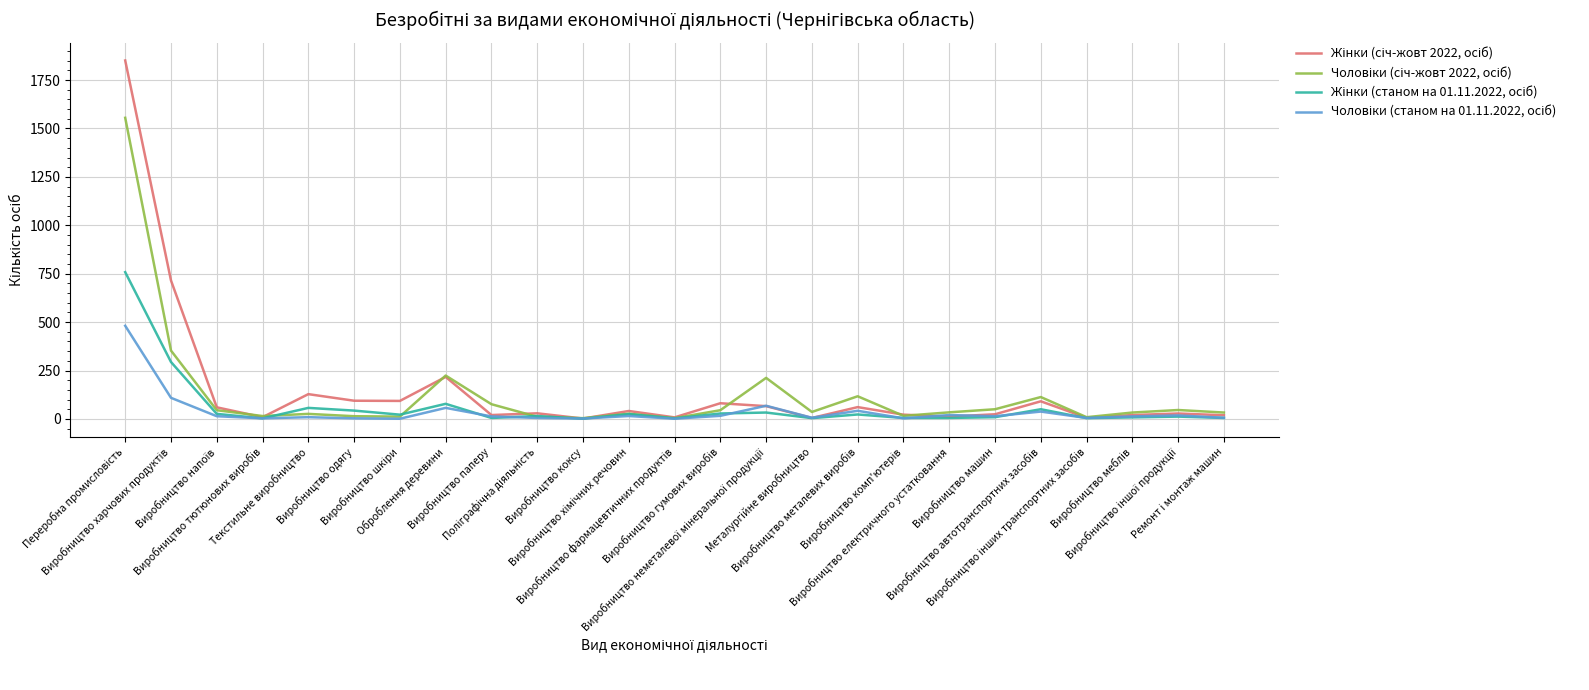

What is the greatest value displayed?

1851